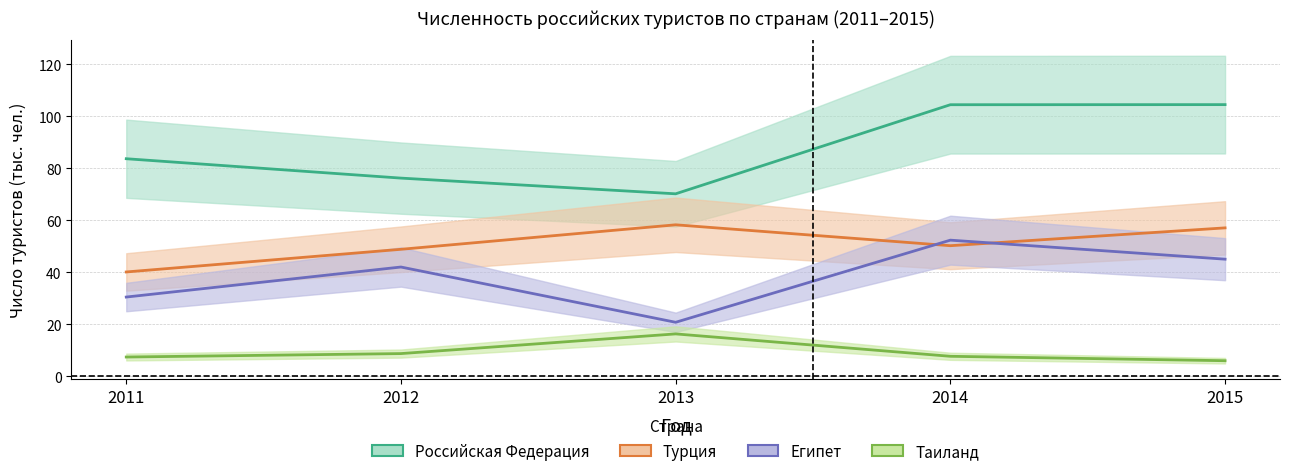

What is the value of the Российская Федерация point at the 1st from the left?

83.6